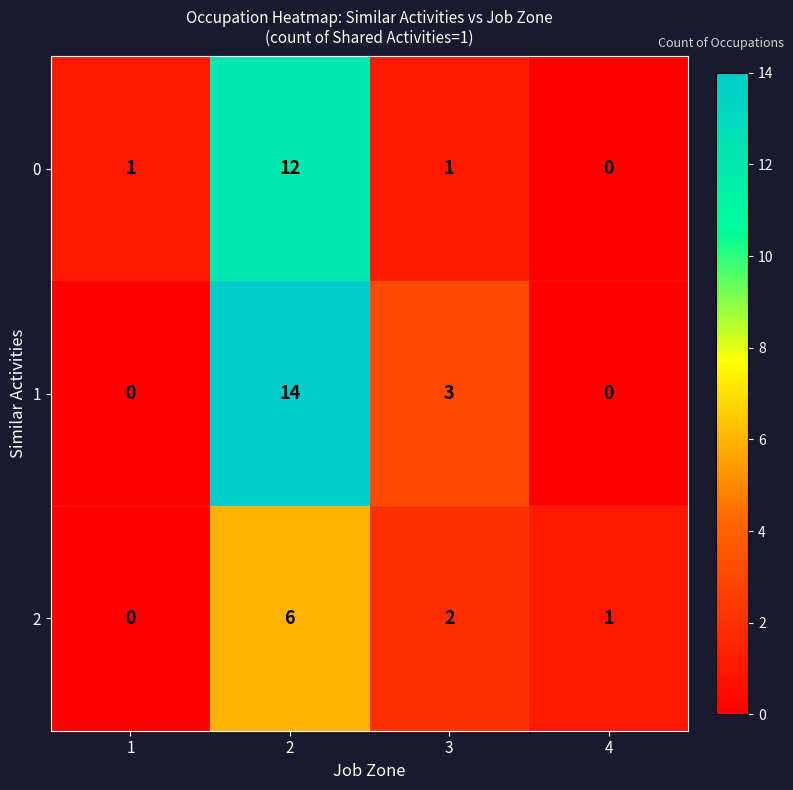

What is the difference between the 2 values at 1 and 2?

6